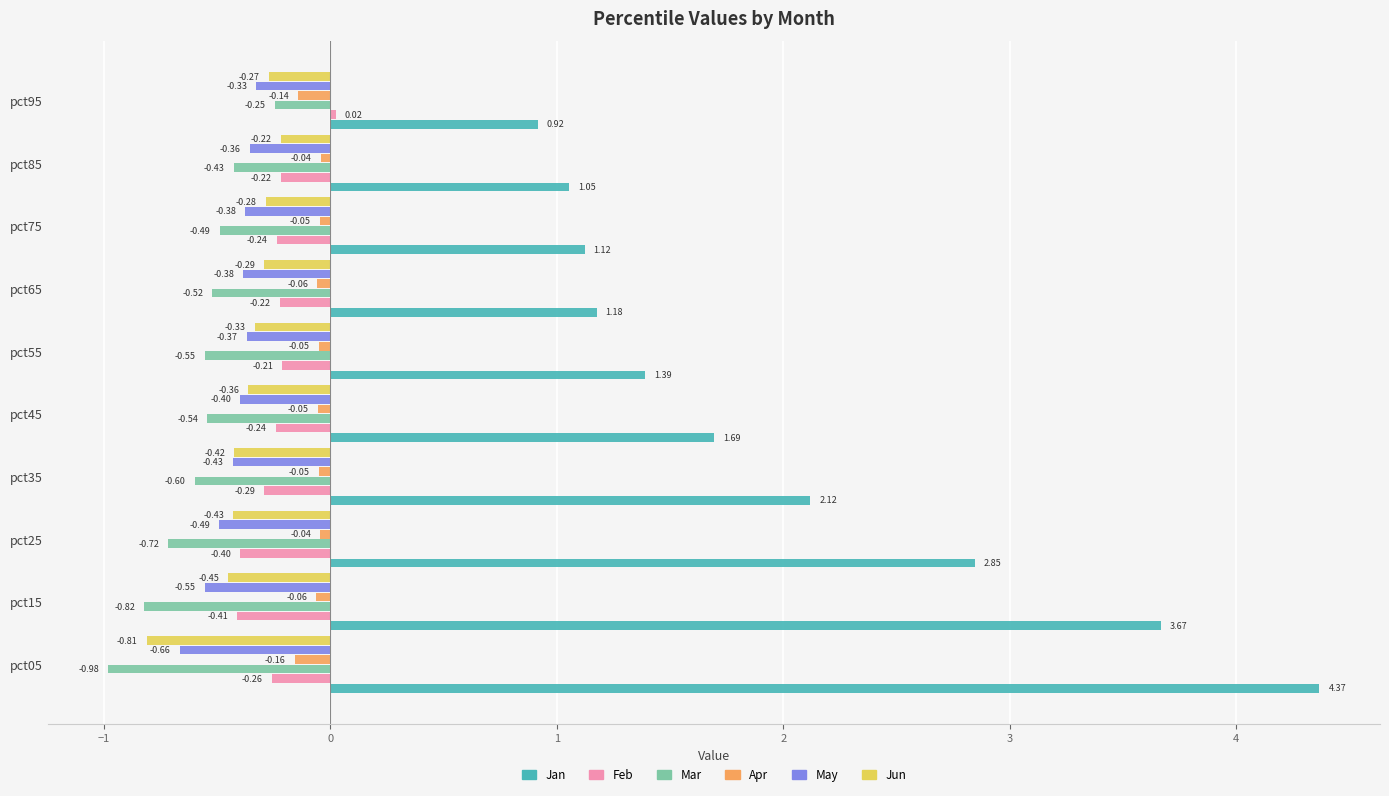

Is the value of Apr at pct45 greater than the value of Mar at pct95?

Yes